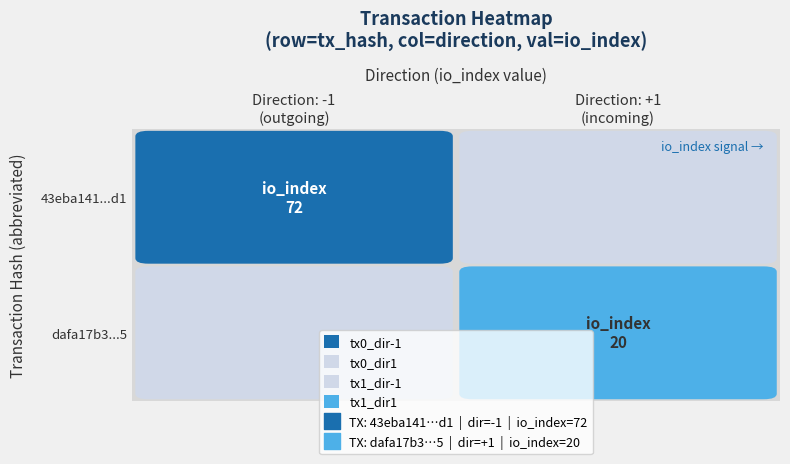

What is the highest value of the 43eba141f602c28bf4852aaffea8896d7eb02d1 series?

72